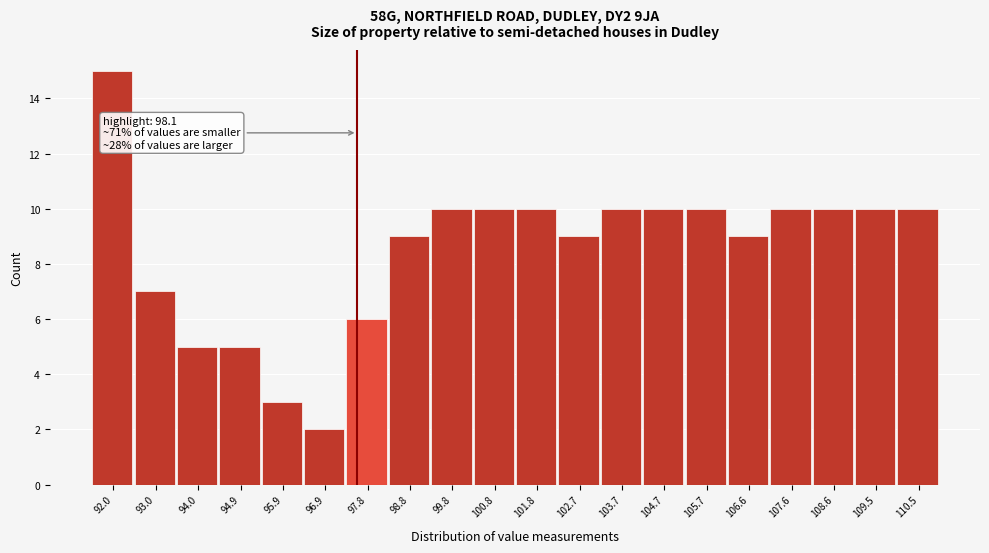

Reading right to left, what are all the values shown in this chart?

10	10	10	10	9	10	10	10	9	10	10	10	9	6	2	3	5	5	7	15